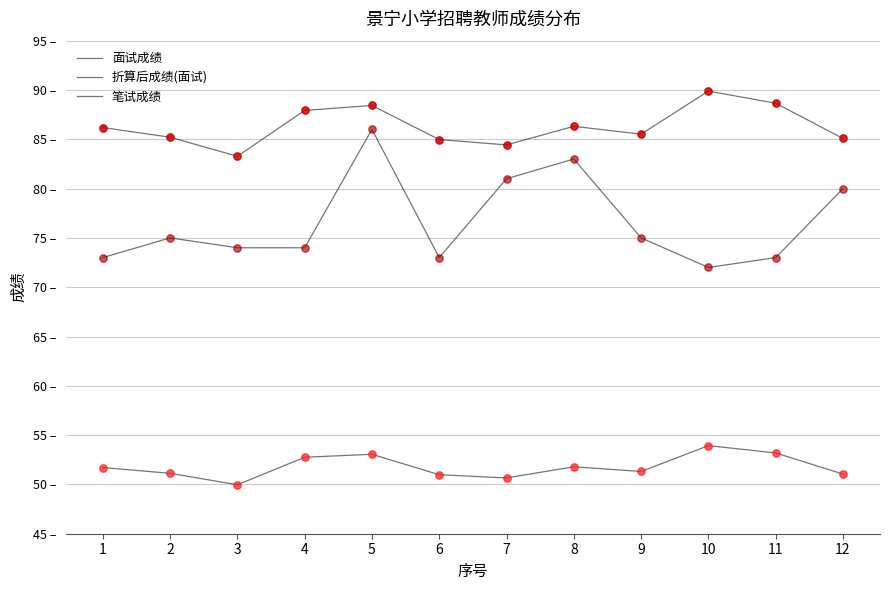

Does the chart have visible grid lines?

Yes